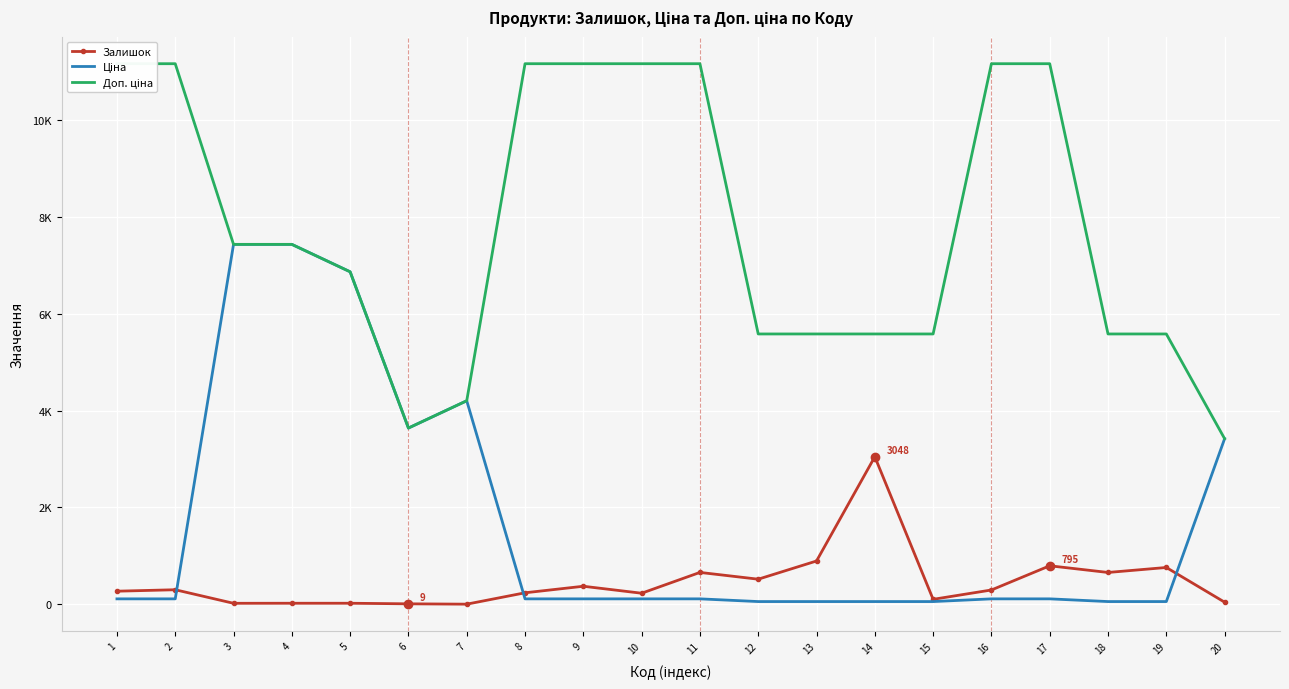

Which series has the largest total across all categories?

Доп. ціна